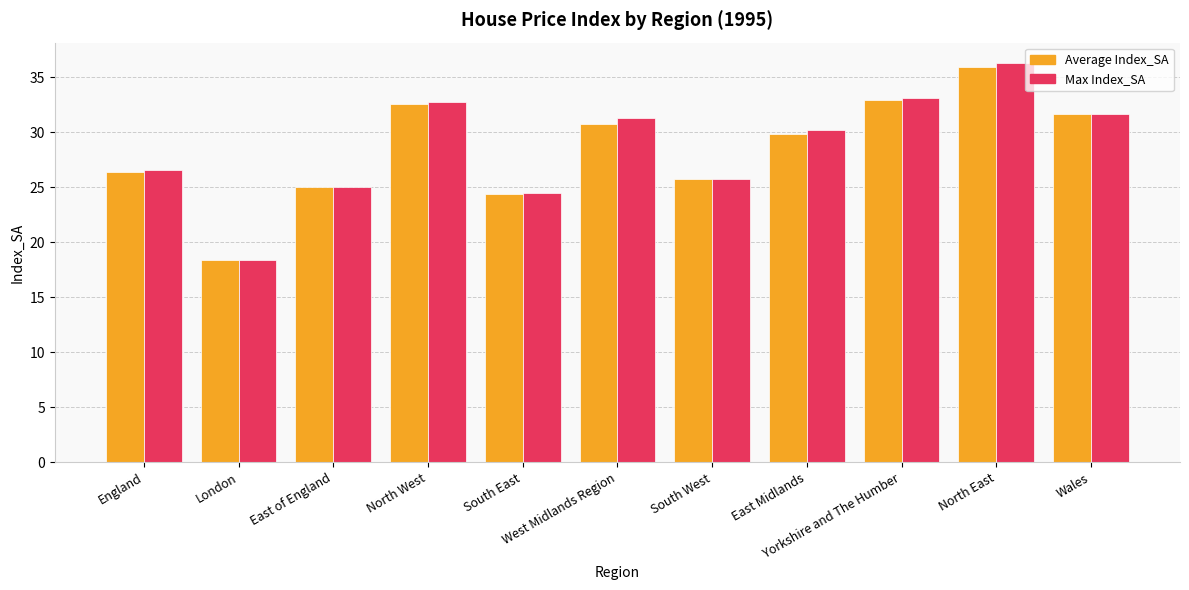

At how many categories does at least one series exceed 35?

1